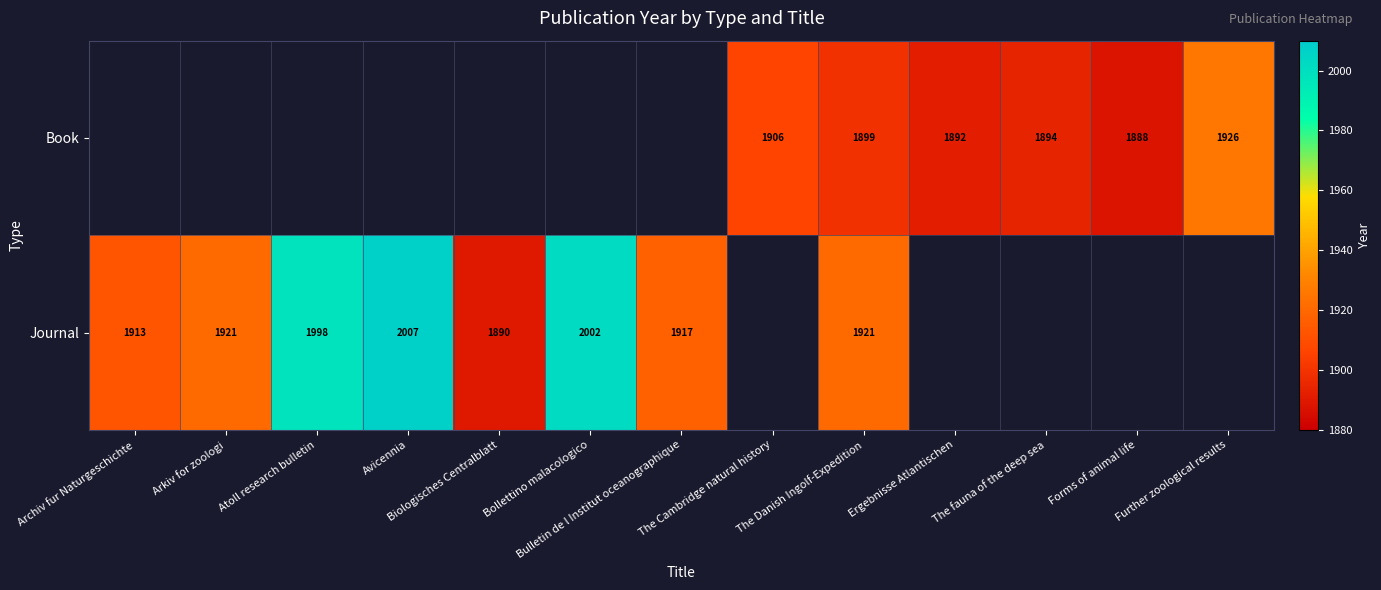

At which category is the sum across all series the highest?

The Danish Ingolf-Expedition